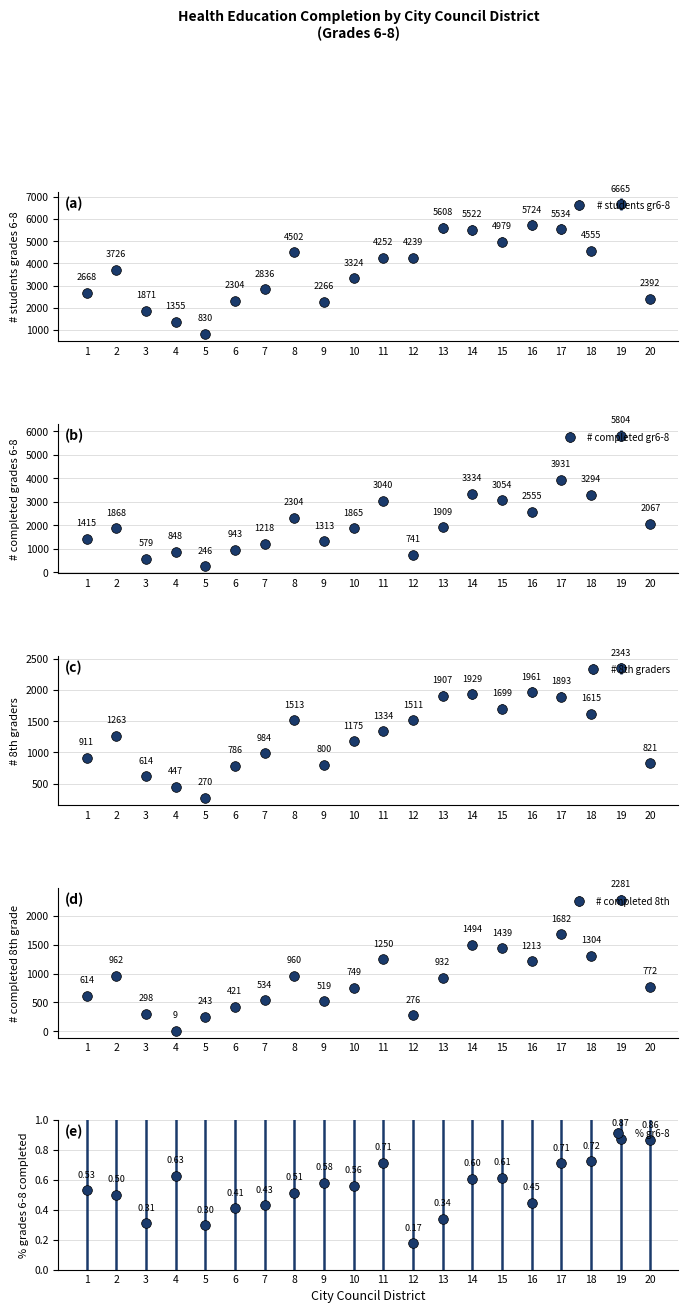

At which label does # completed 8th reach its peak?

19